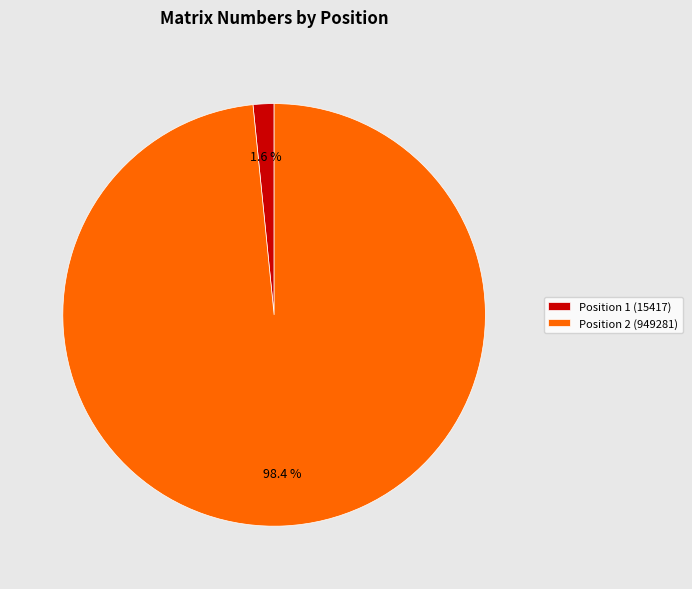

To the nearest percent, what percentage of the pie is Position 2 (949281)?

98%